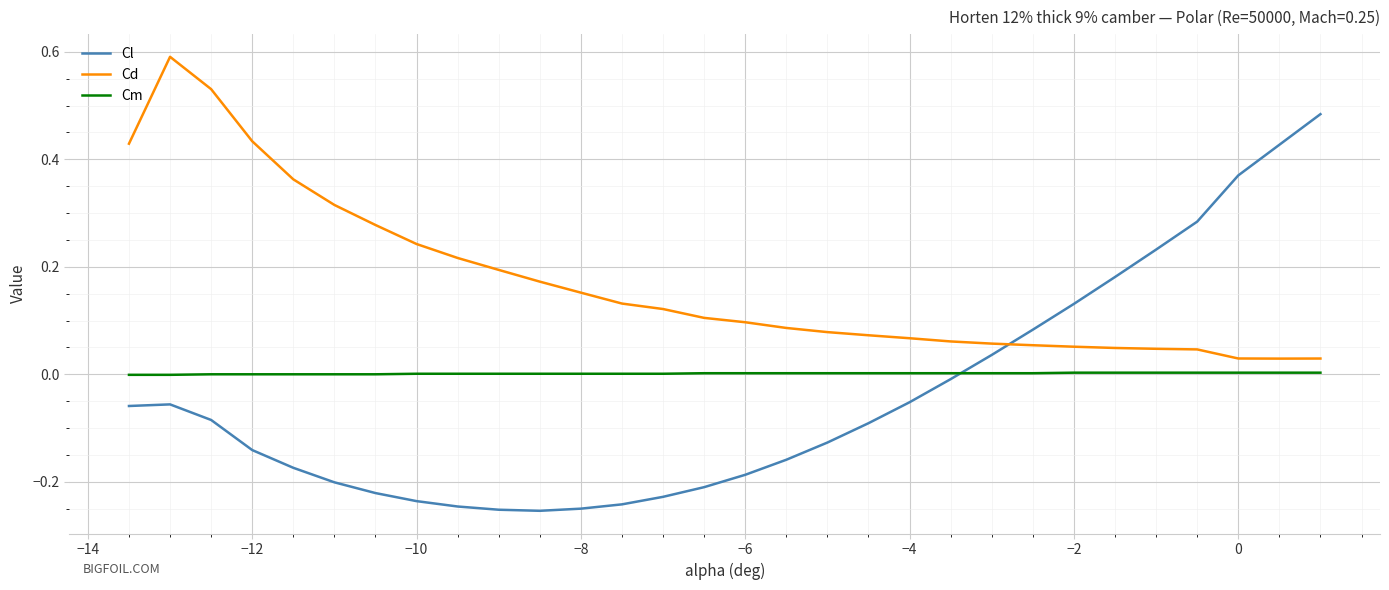

Which series has the widest spread of values?

Cl